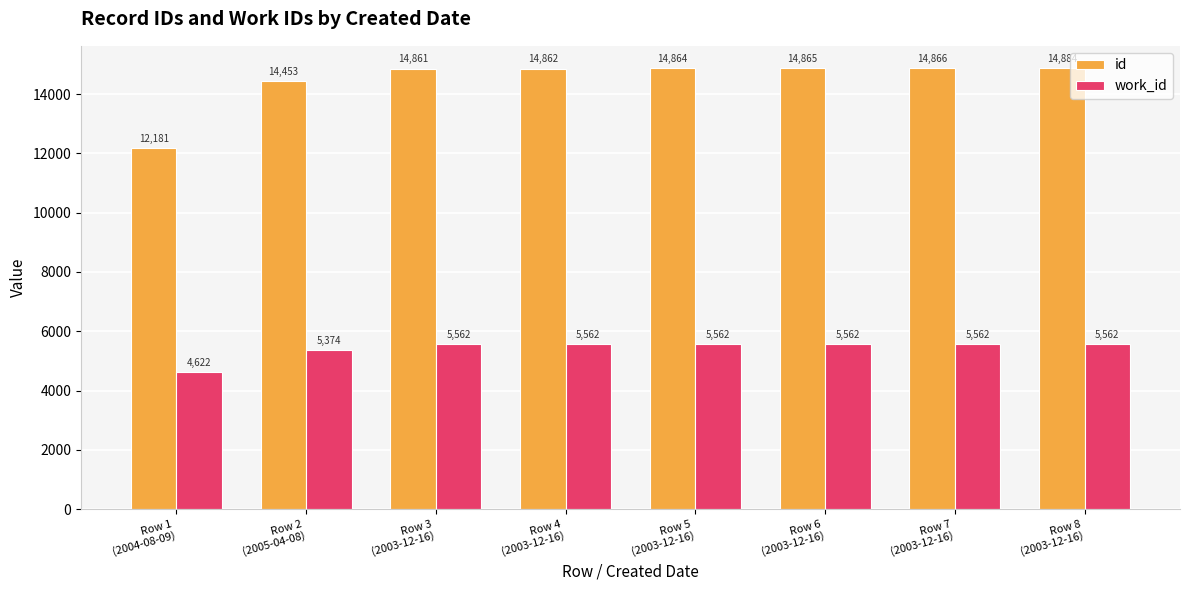

Reading right to left, transcribe all the data shown in this chart.

id: Row 8
(2003-12-16)=14884	Row 7
(2003-12-16)=14866	Row 6
(2003-12-16)=14865	Row 5
(2003-12-16)=14864	Row 4
(2003-12-16)=14862	Row 3
(2003-12-16)=14861	Row 2
(2005-04-08)=14453	Row 1
(2004-08-09)=12181
work_id: Row 8
(2003-12-16)=5562	Row 7
(2003-12-16)=5562	Row 6
(2003-12-16)=5562	Row 5
(2003-12-16)=5562	Row 4
(2003-12-16)=5562	Row 3
(2003-12-16)=5562	Row 2
(2005-04-08)=5374	Row 1
(2004-08-09)=4622